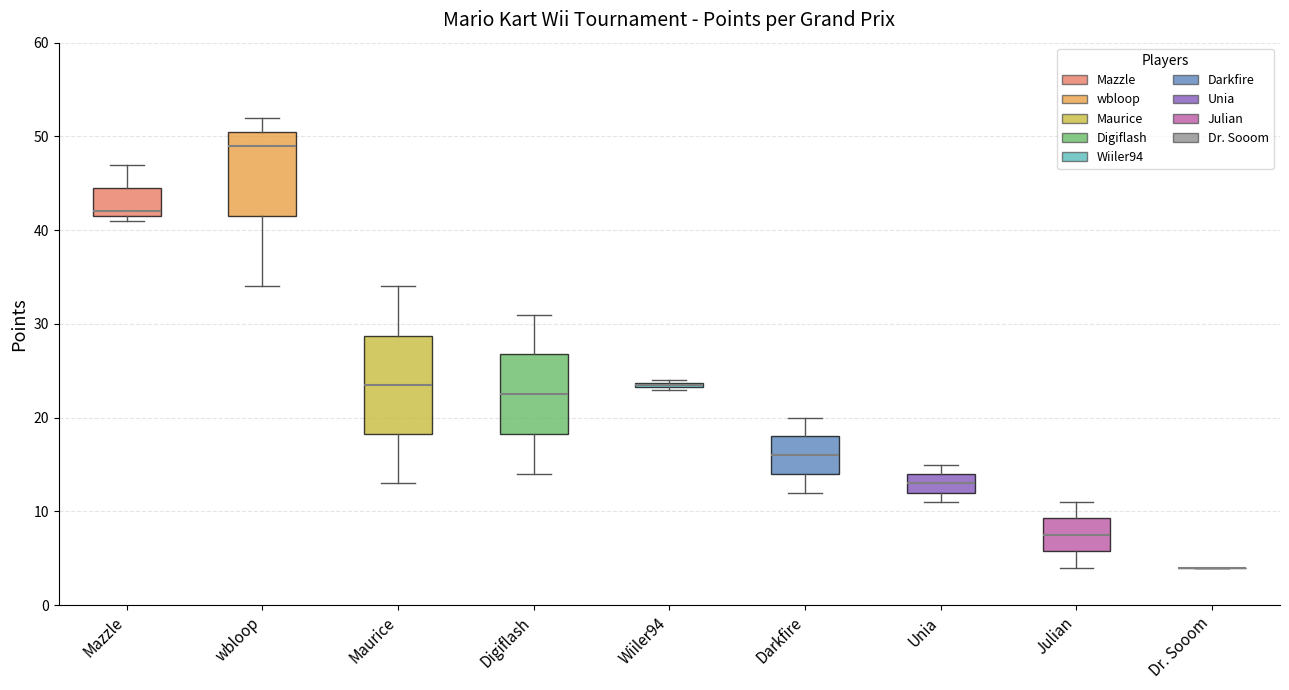

Where does the median line of the box for Unia sit on the y-axis? The values are not printed on the chart, so give them approximately, as read against the axis.

13